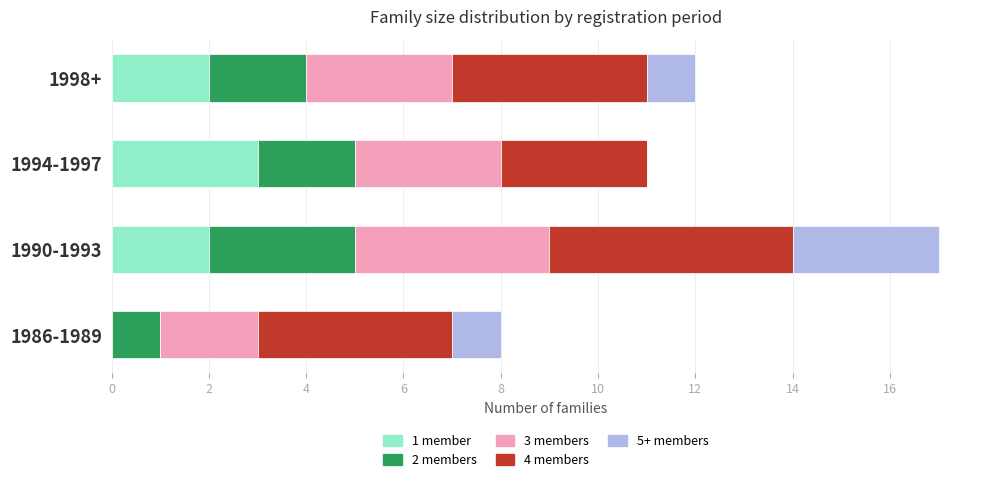

At which label does 1 member reach its peak?

1994-1997